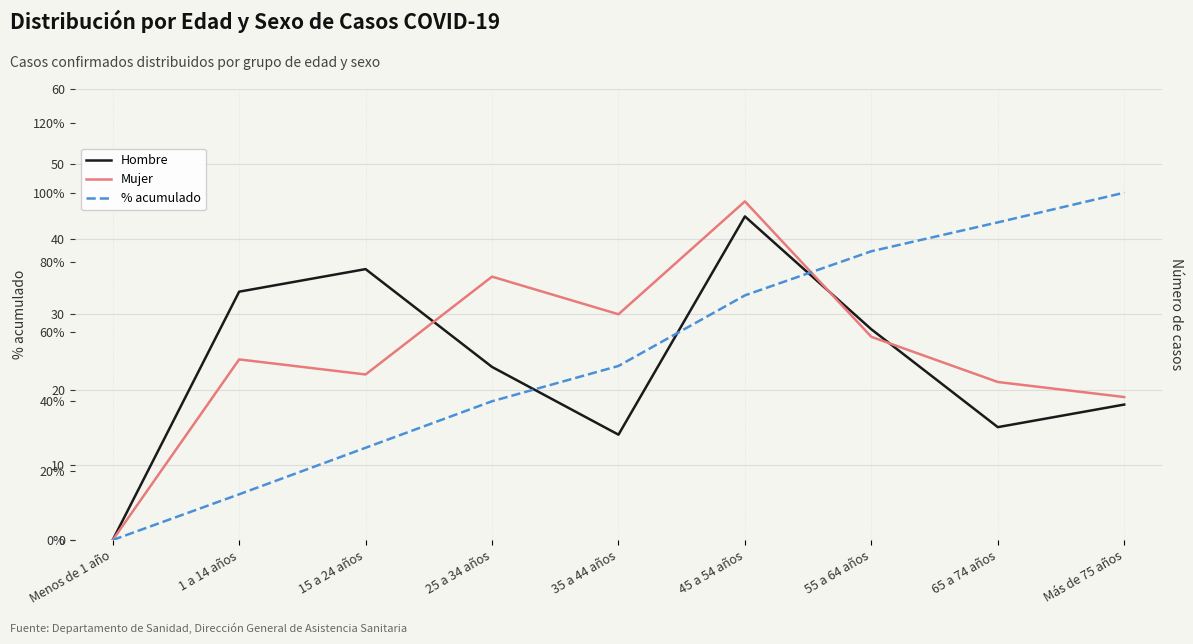

Is the value of % acumulado at Más de 75 años greater than the value of Mujer at 1 a 14 años?

Yes